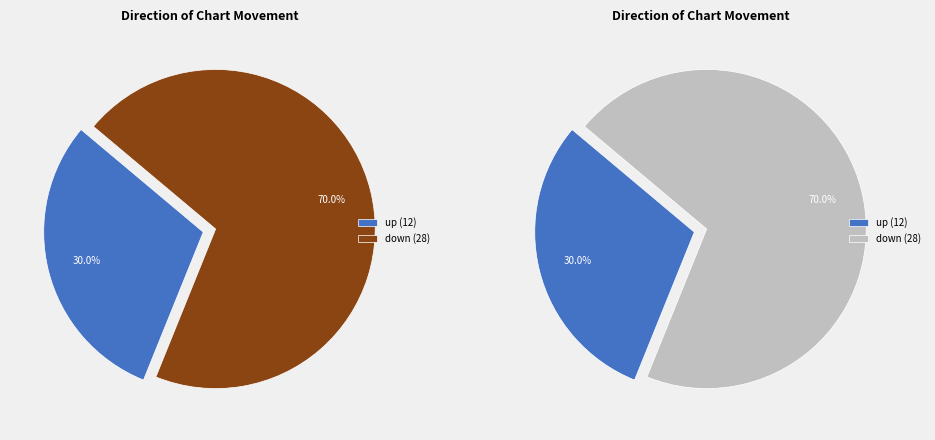

Combined, do down and up account for over 50%?

Yes